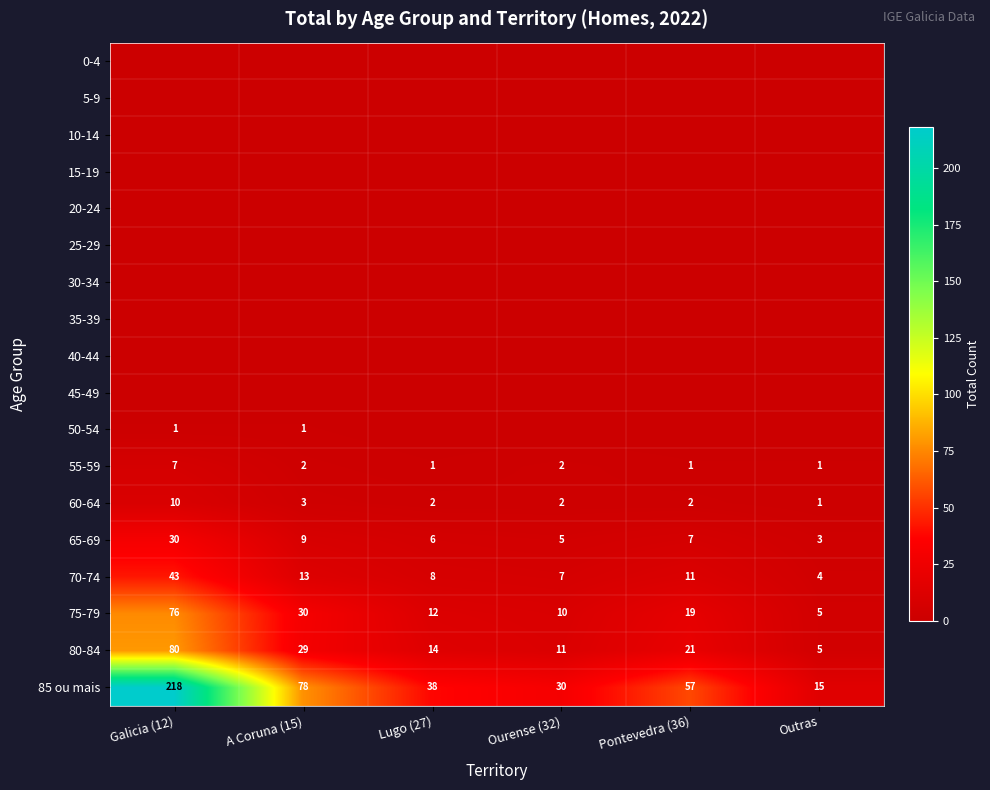

What is the total value across all series at A Coruna (15)?

165